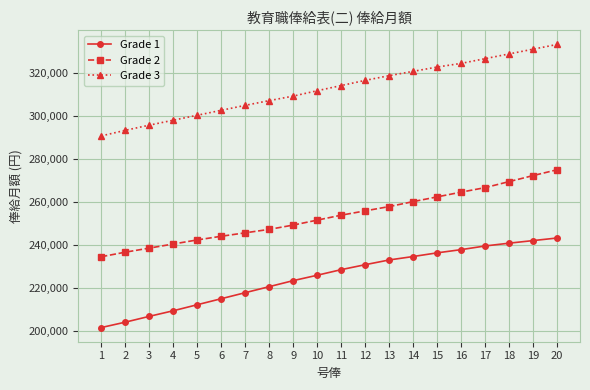

At 4, list the series in order from largest to smallest.

Grade 3, Grade 2, Grade 1